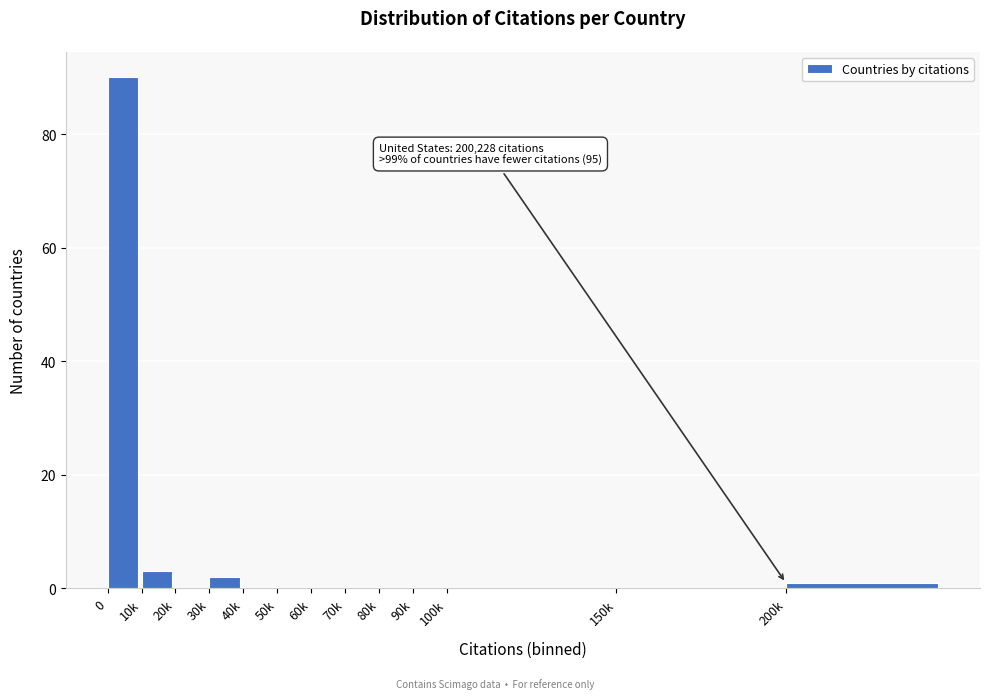

Reading left to right, transcribe all the data shown in this chart.

0=90	10k=3	20k=0	30k=2	40k=0	50k=0	60k=0	70k=0	80k=0	90k=0	100k=0	150k=0	200k=1